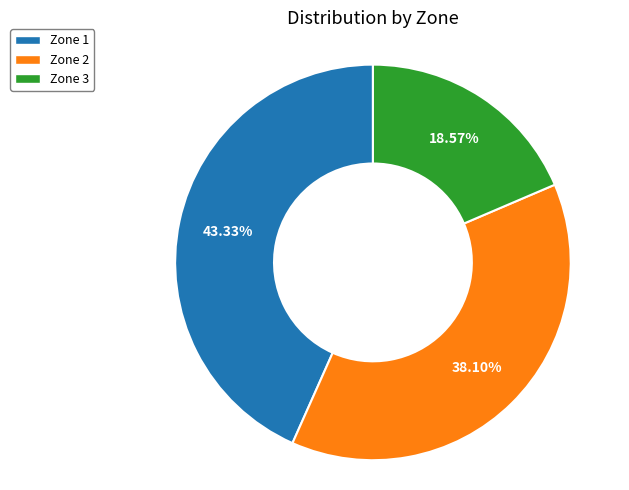

How many slices are in this pie chart?

3